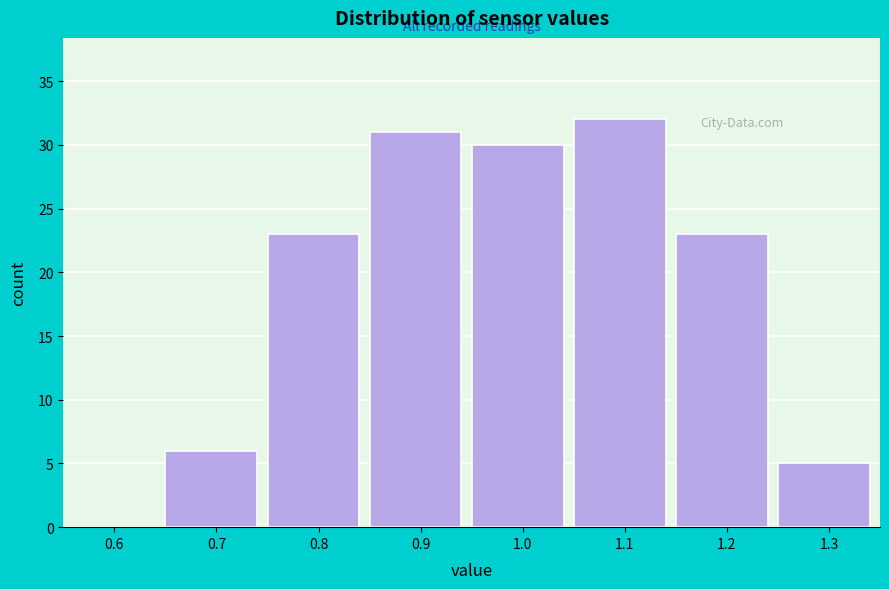

Reading left to right, what are all the values shown in this chart?

0.6=0	0.7=6	0.8=23	0.9=31	1.0=30	1.1=32	1.2=23	1.3=5